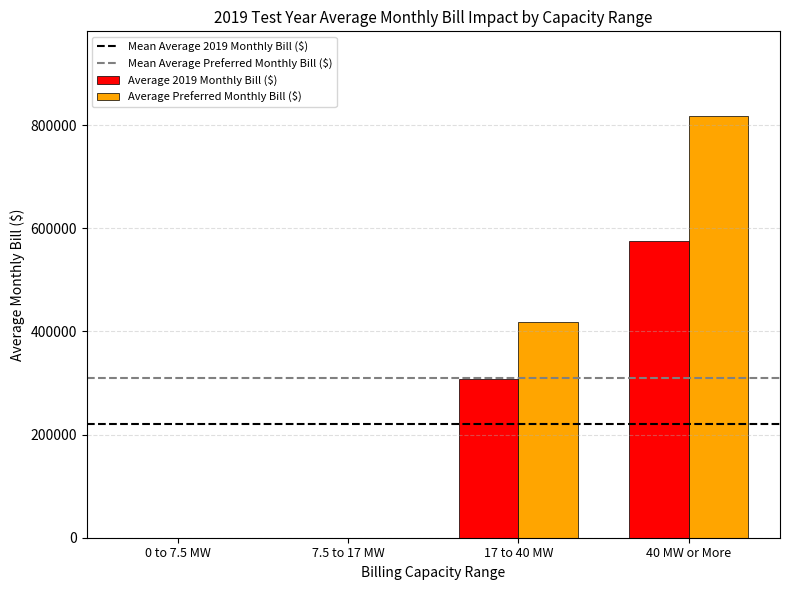

Which series has the widest spread of values?

Average Preferred Monthly Bill ($)